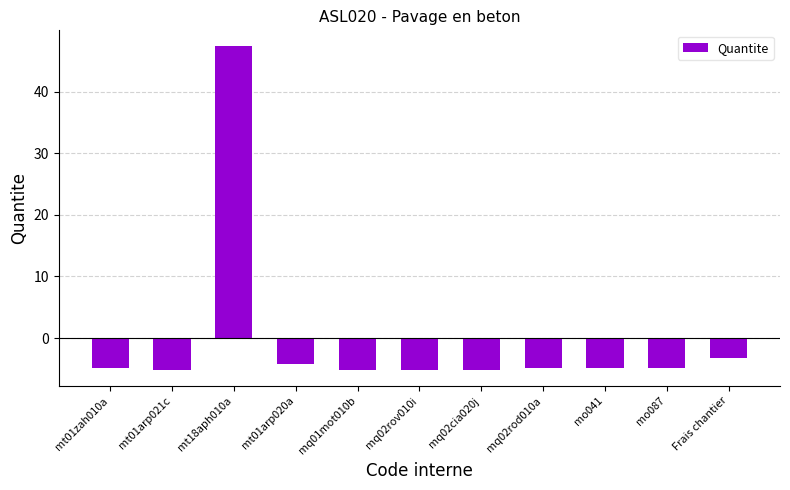

What is the sum of the values at mo041 and mo087?

-9.7